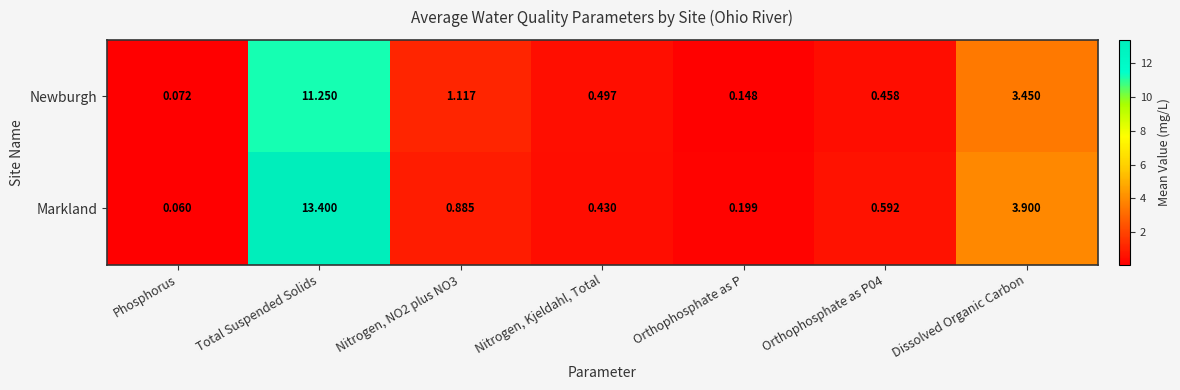

At which category is the sum across all series the highest?

Total Suspended Solids